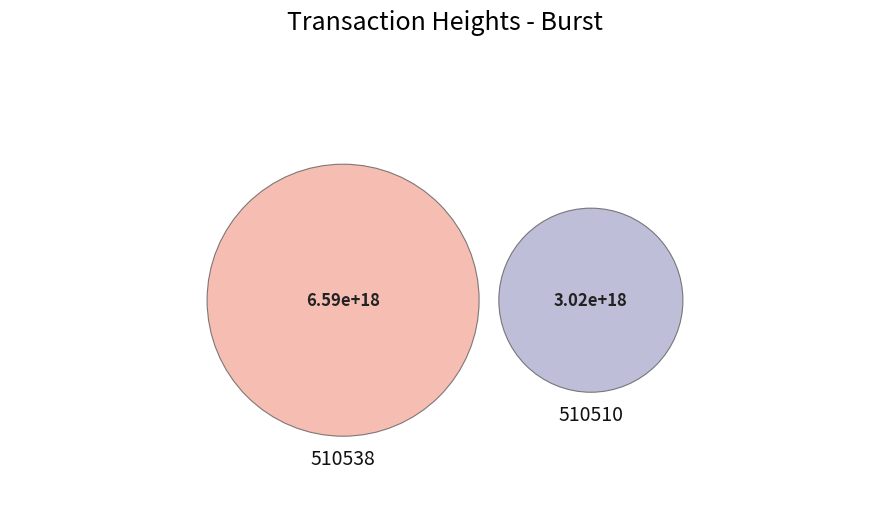

To the nearest percent, what percentage of the pie is 510510?

31%